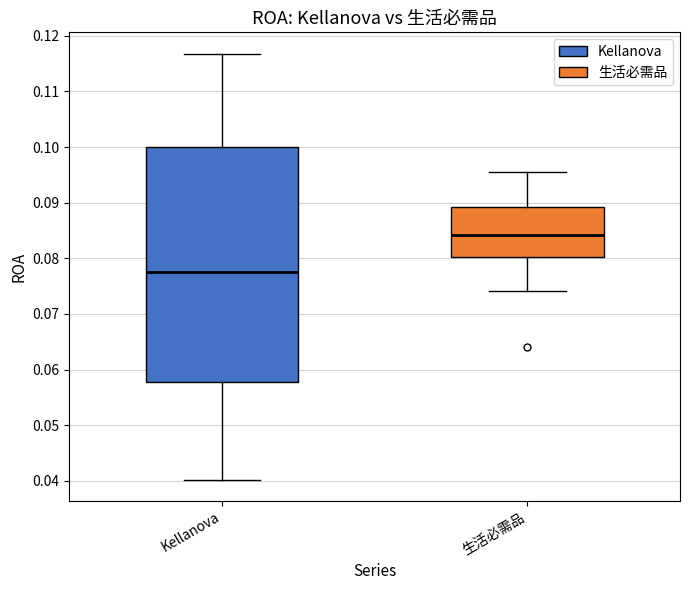

Reading left to right, read every box against the y-axis: the position of its median line, the range the box covers, and the ends of its whiskers. The values are not printed on the chart, so give them approximately, as read against the axis.

Kellanova: median 0.078, box 0.058 to 0.100, whiskers 0.040 to 0.117
生活必需品: median 0.084, box 0.080 to 0.089, whiskers 0.074 to 0.096